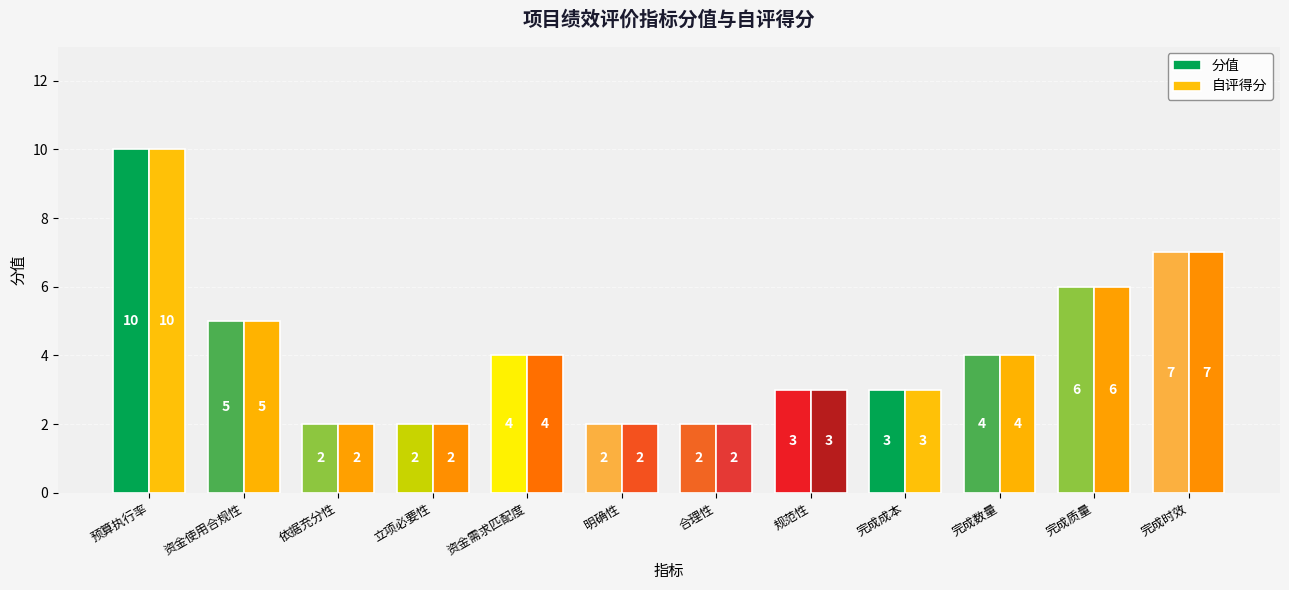

Reading left to right, transcribe all the data shown in this chart.

分值: 10	5	2	2	4	2	2	3	3	4	6	7
自评得分: 10	5	2	2	4	2	2	3	3	4	6	7